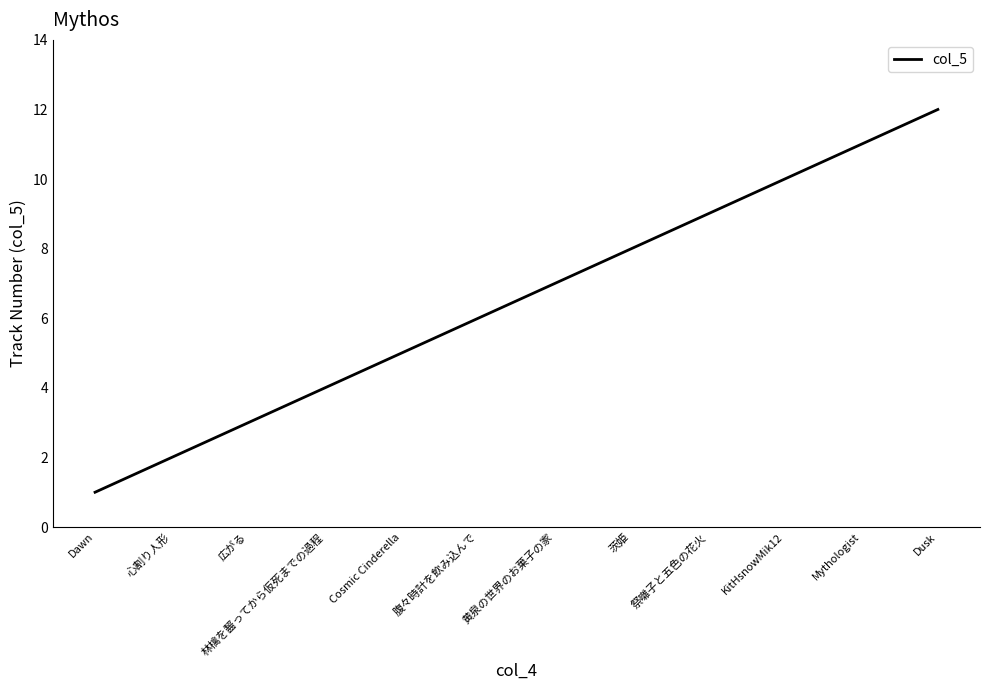

Which label corresponds to the largest value in the chart?

Dusk